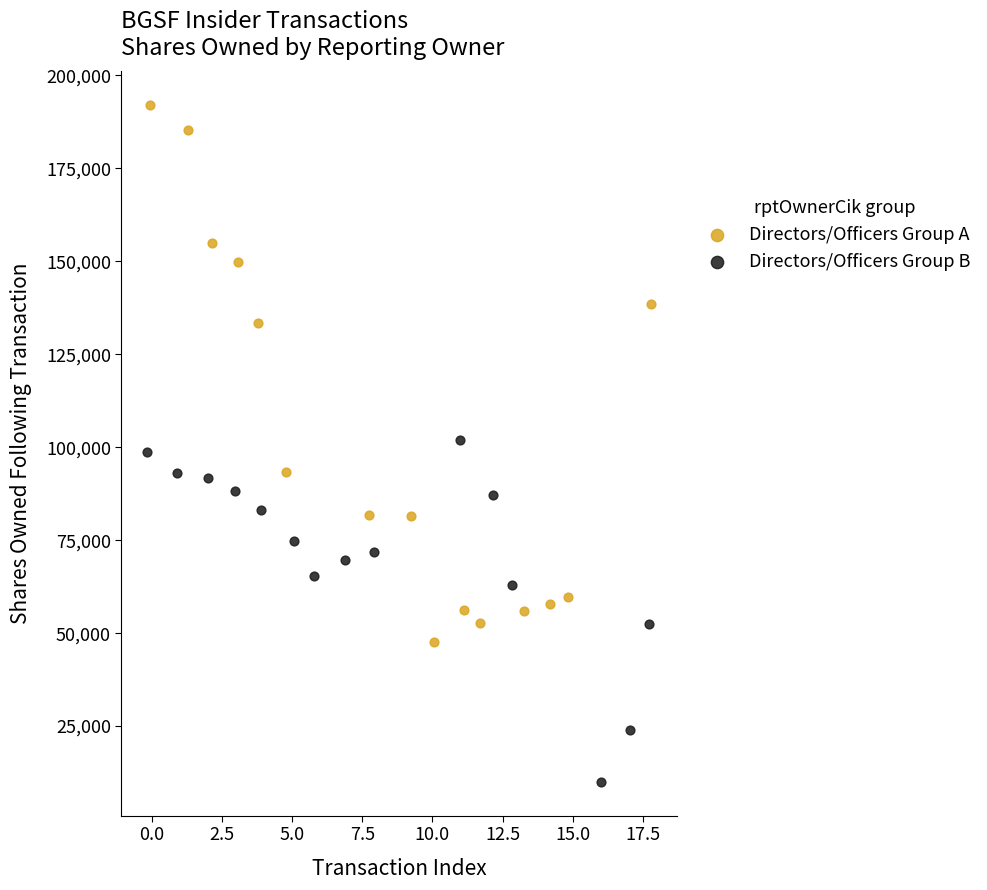

Which series contains the lowest Y value?

Directors/Officers Group B